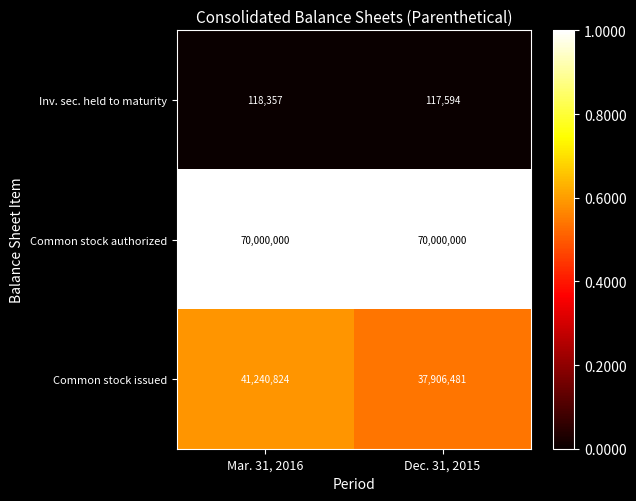

What is the lowest value of the Common stock issued series?

37906481